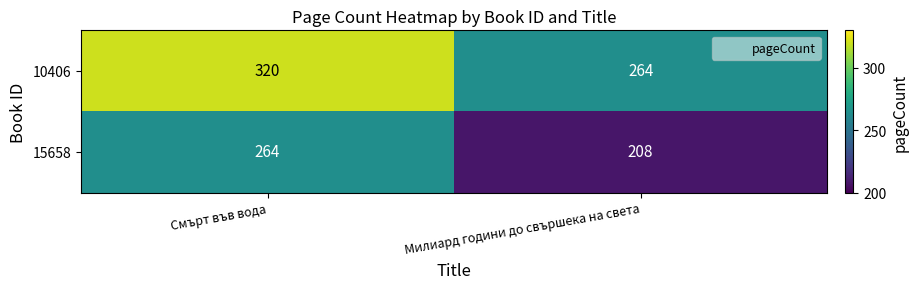

The 15658 series shows 301 at Милиард години до свършека на света. True or false?

False